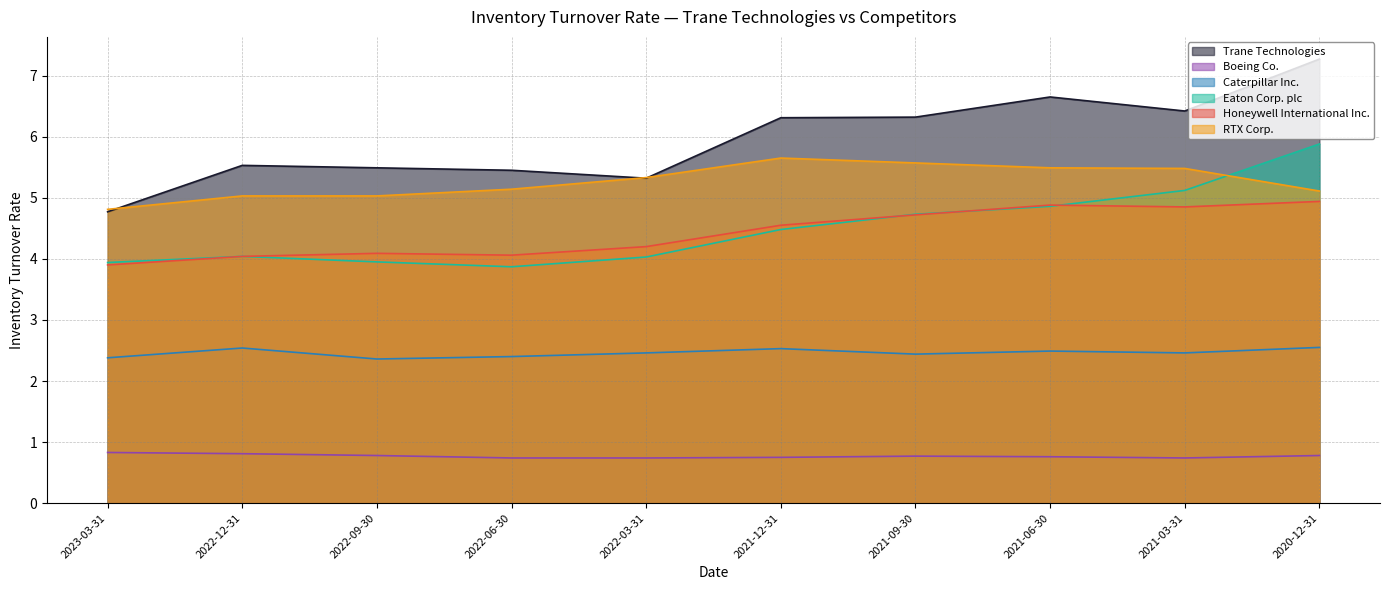

True or false: Caterpillar Inc. and Boeing Co. intersect in this chart.

False